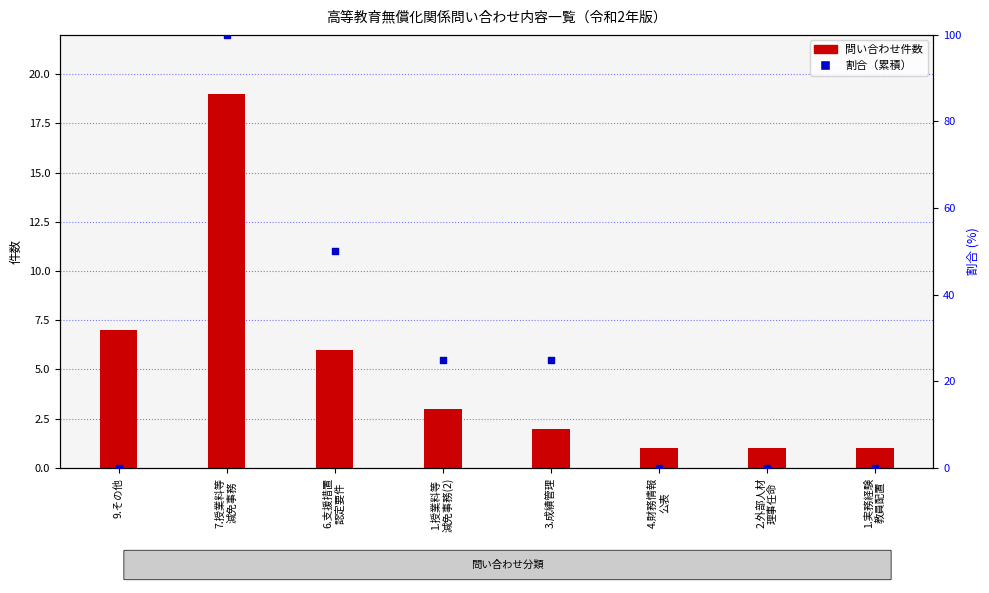

Which series has the largest total across all categories?

割合（累積）